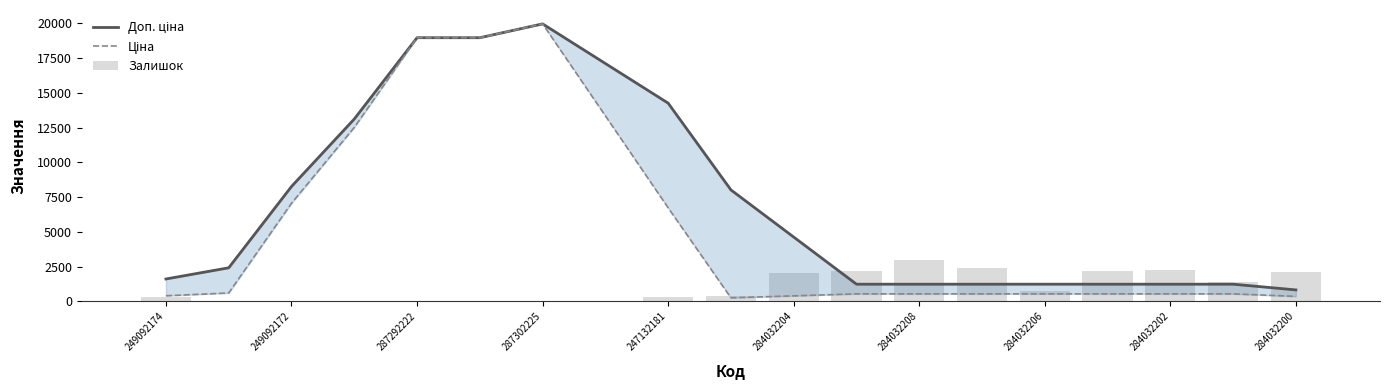

How many data points does each series have?

19